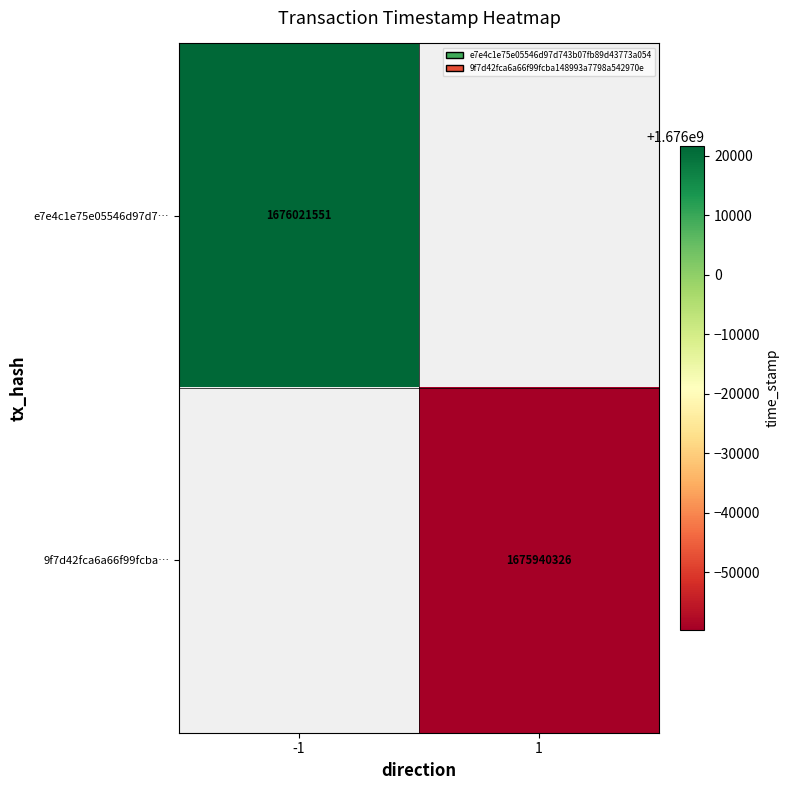

Is it true that e7e4c1e75e05546d97d7… equals 1676021551 at -1?

True